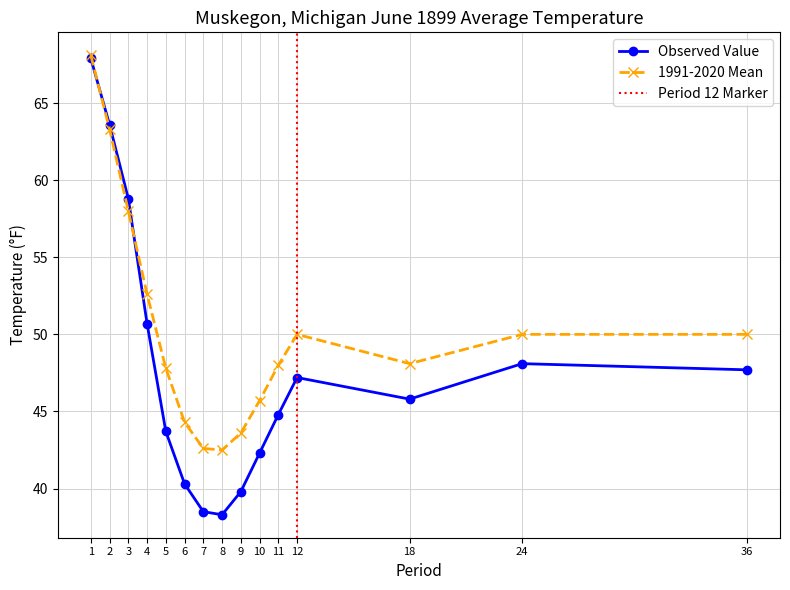

How many categories are shown in the chart?

15